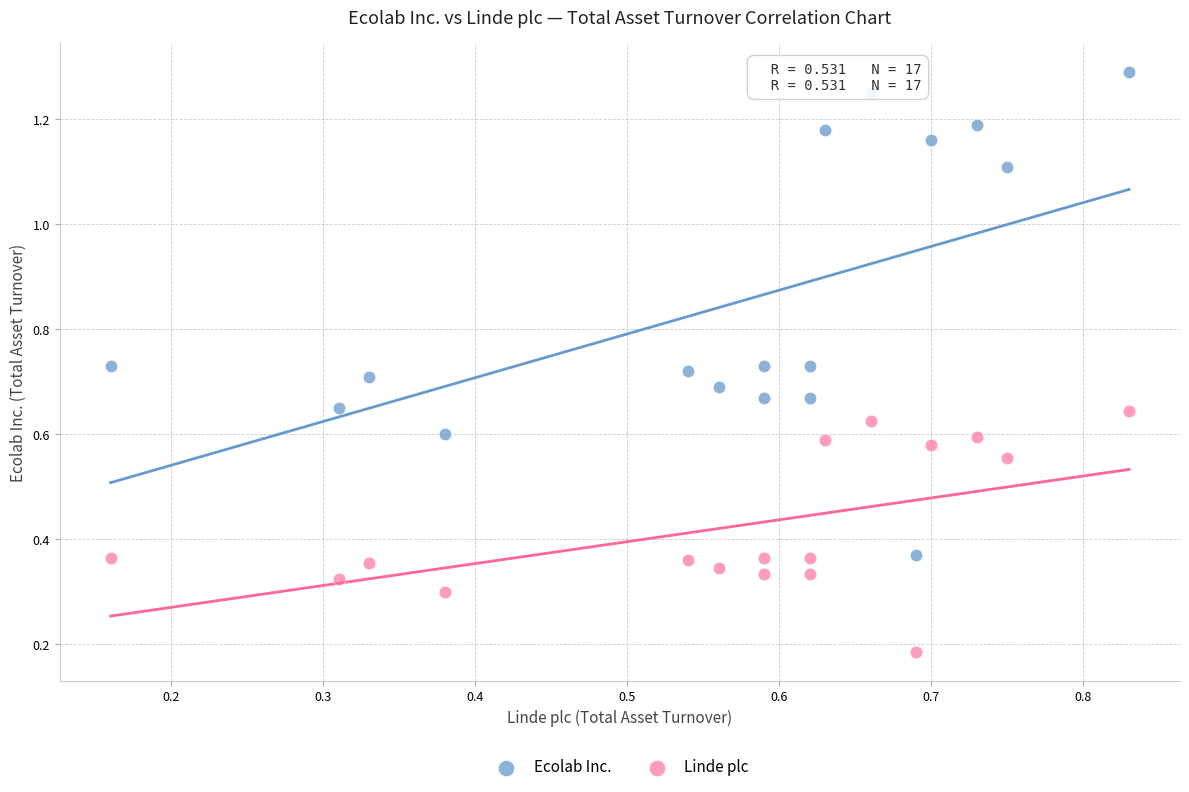

Which series contains the highest Y value?

Ecolab Inc.